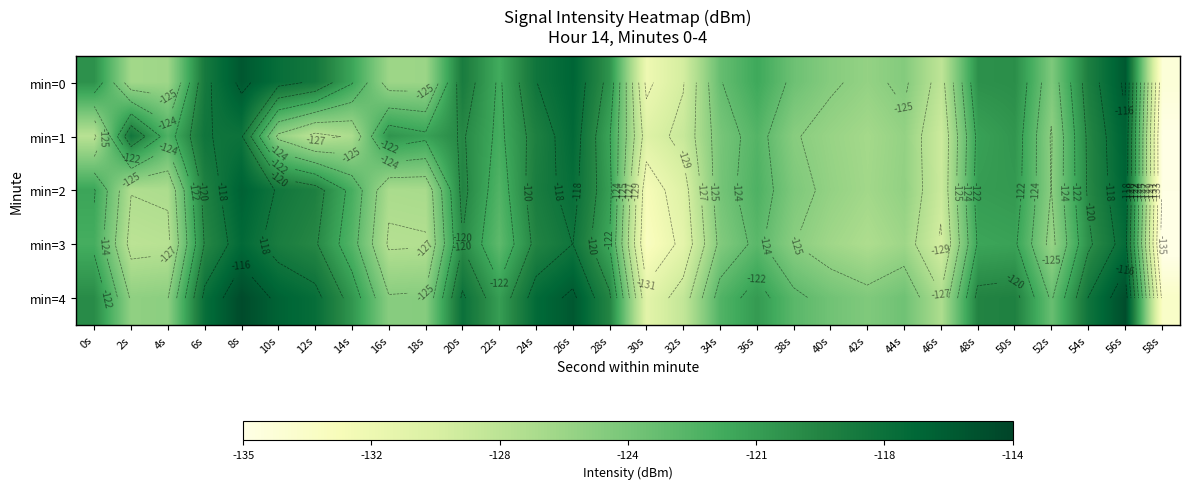

The value of min=1 at 16s is -66.3. True or false?

False